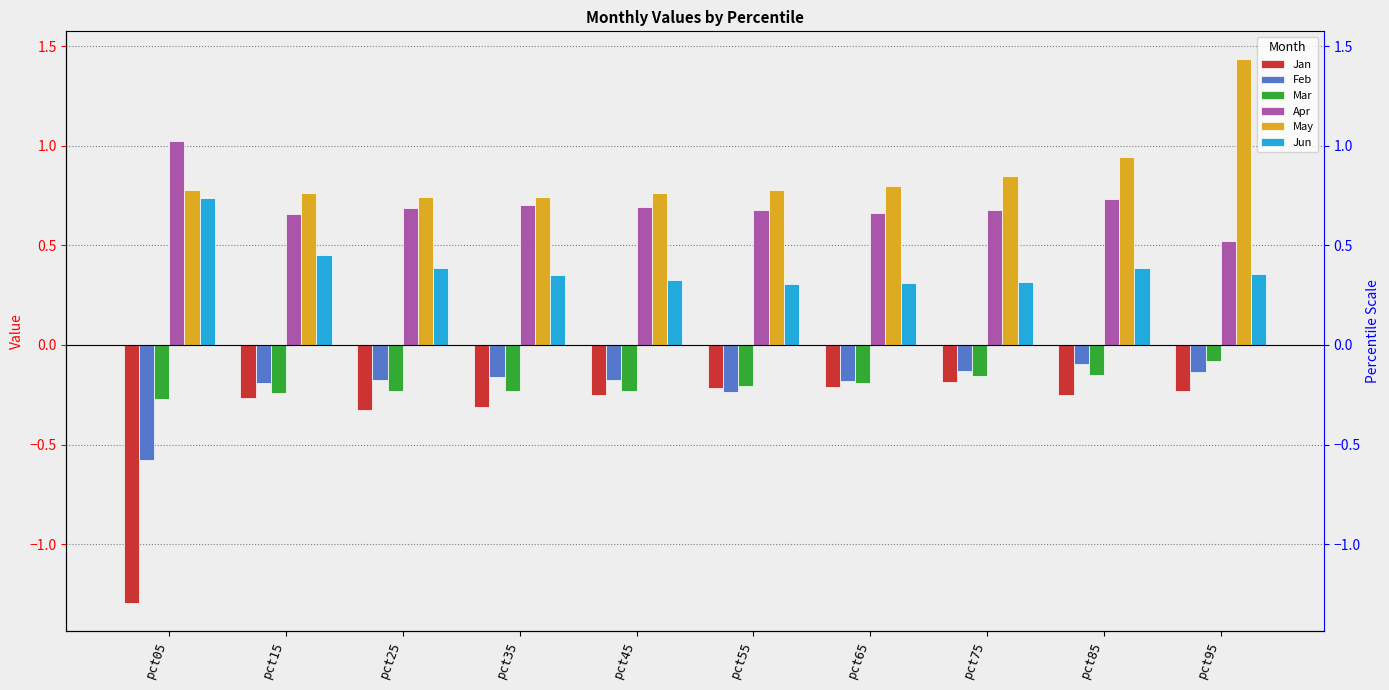

Reading left to right, extract all data points from this chart.

Jan: pct05=-1.3	pct15=-0.3	pct25=-0.3	pct35=-0.3	pct45=-0.3	pct55=-0.2	pct65=-0.2	pct75=-0.2	pct85=-0.2	pct95=-0.2
Feb: pct05=-0.6	pct15=-0.2	pct25=-0.2	pct35=-0.2	pct45=-0.2	pct55=-0.2	pct65=-0.2	pct75=-0.1	pct85=-0.1	pct95=-0.1
Mar: pct05=-0.3	pct15=-0.2	pct25=-0.2	pct35=-0.2	pct45=-0.2	pct55=-0.2	pct65=-0.2	pct75=-0.2	pct85=-0.2	pct95=-0.1
Apr: pct05=1.0	pct15=0.7	pct25=0.7	pct35=0.7	pct45=0.7	pct55=0.7	pct65=0.7	pct75=0.7	pct85=0.7	pct95=0.5
May: pct05=0.8	pct15=0.8	pct25=0.7	pct35=0.7	pct45=0.8	pct55=0.8	pct65=0.8	pct75=0.8	pct85=0.9	pct95=1.4
Jun: pct05=0.7	pct15=0.5	pct25=0.4	pct35=0.4	pct45=0.3	pct55=0.3	pct65=0.3	pct75=0.3	pct85=0.4	pct95=0.4